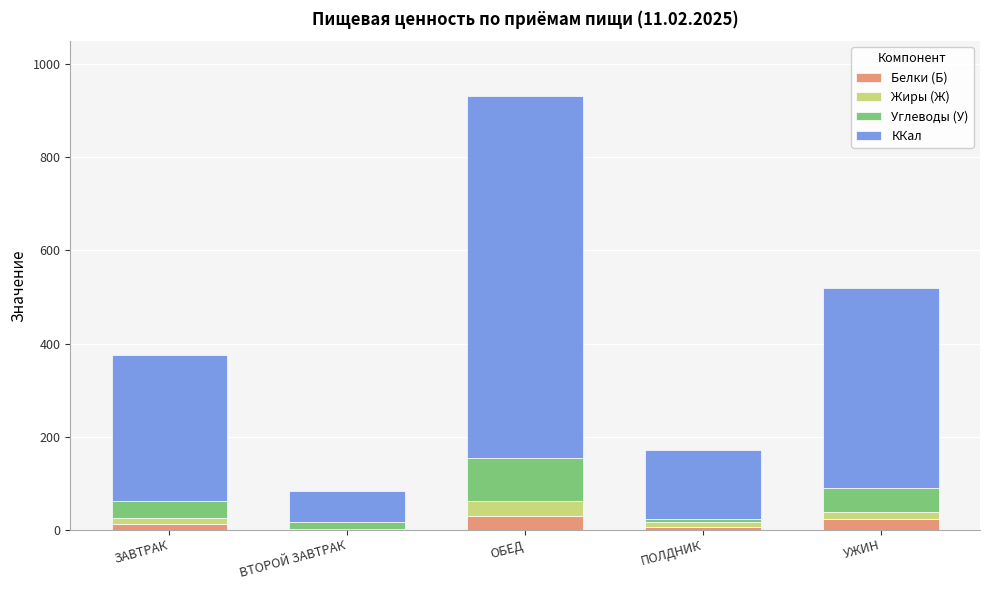

What is the total value across all series at УЖИН?

520.2